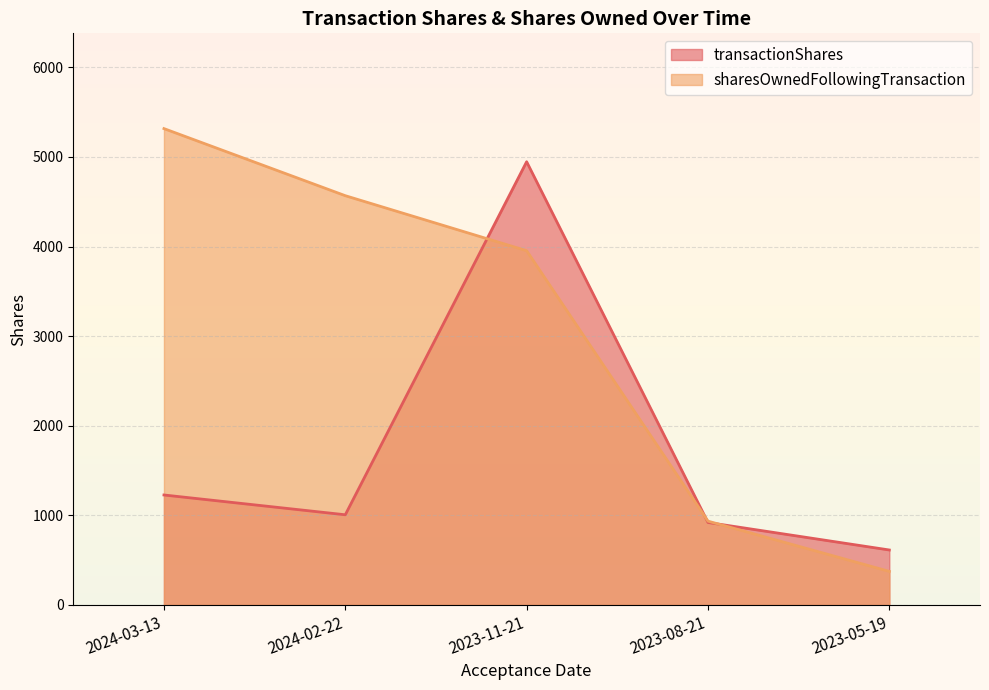

What is the average value of the sharesOwnedFollowingTransaction series?

3030